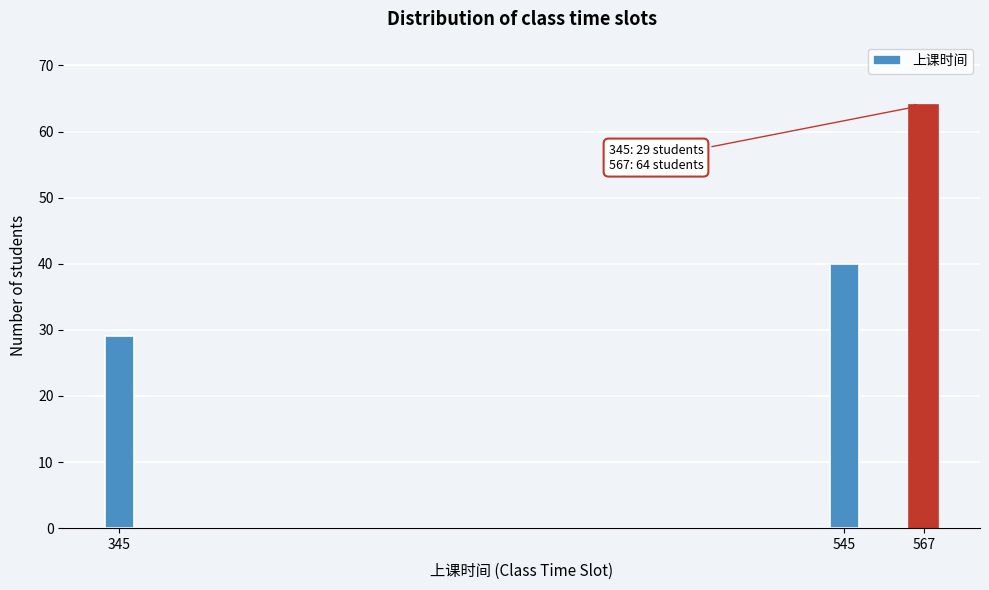

Reading left to right, transcribe all the data shown in this chart.

345=29	545=40	567=64